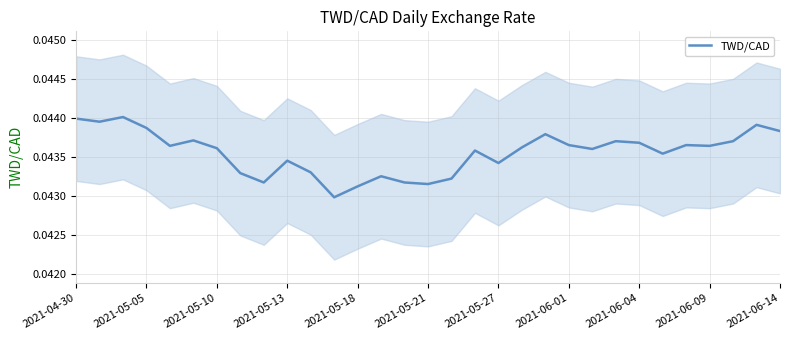

The chart shows a value of 0.0 at 2021-05-21. True or false?

True